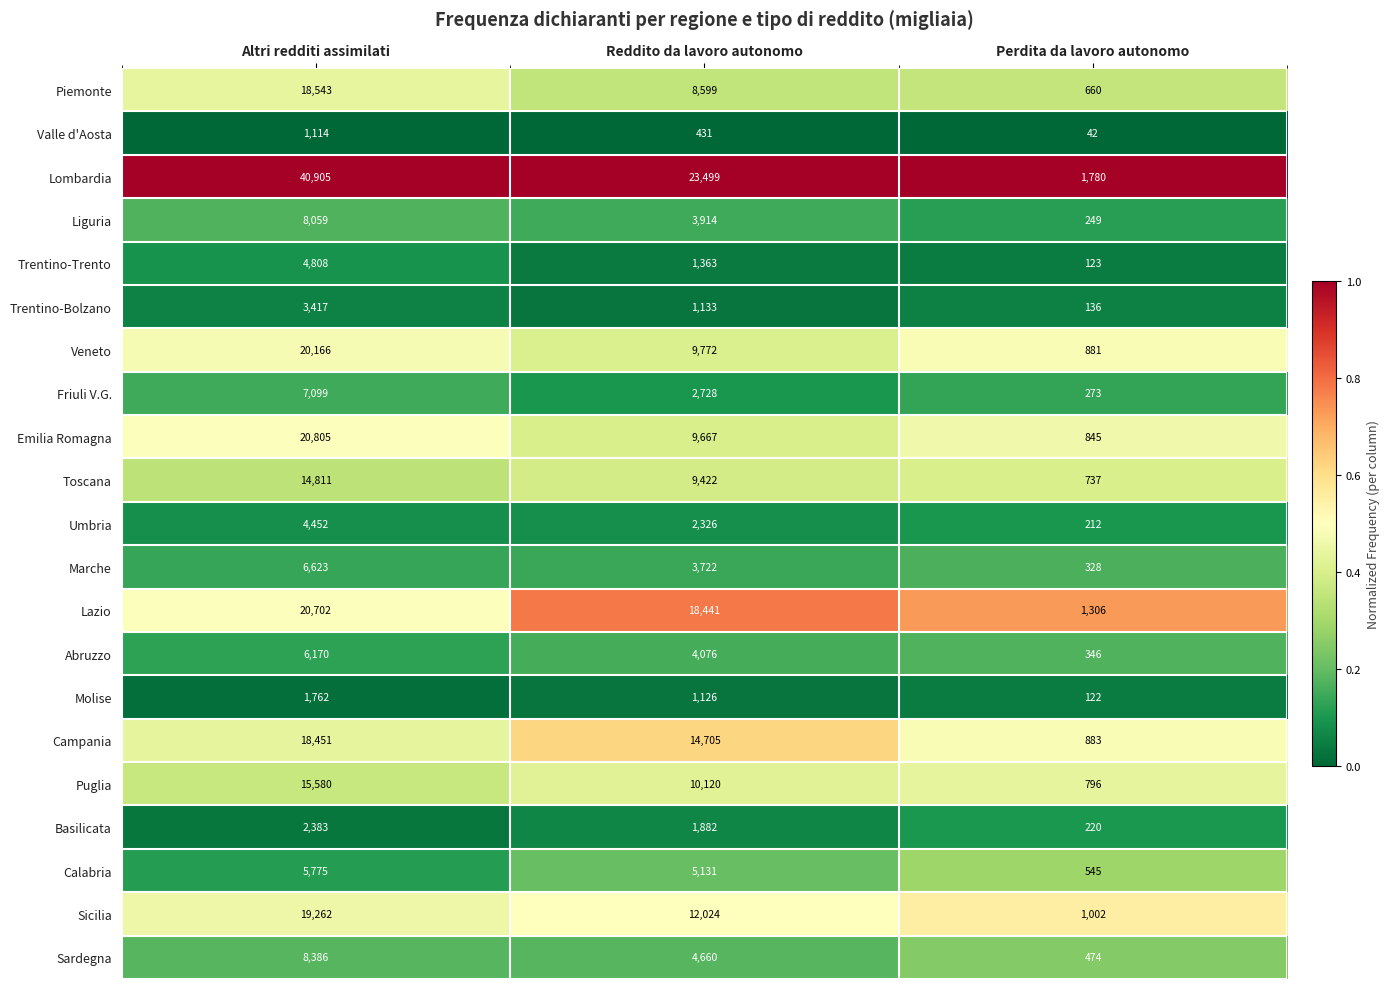

Which series changed the most between Altri redditi assimilati and Perdita da lavoro autonomo?

Lombardia